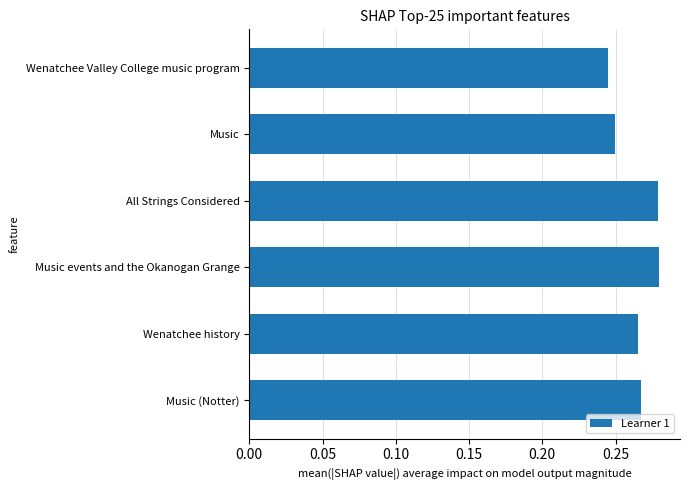

What is the label of the 5th bar from the bottom?

Music